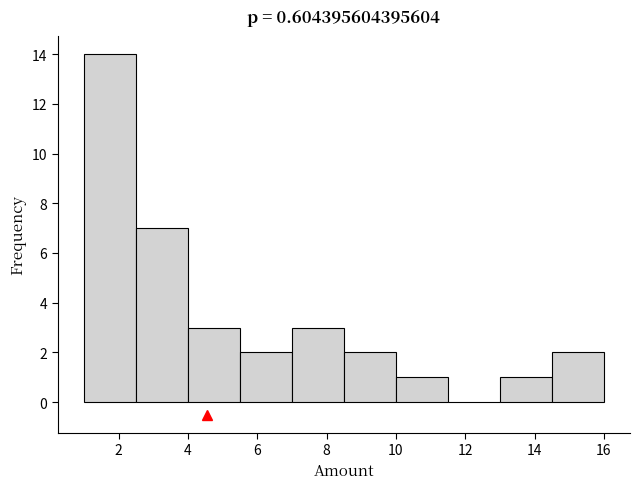

Reading left to right, transcribe this chart: for each bar, give the range it covers on the x-axis and its height. Neither the bar edges nor the heights are printed on the chart, so give them approximately, as read against the axes.

1.0 to 2.5: 14
2.5 to 4.0: 7
4.0 to 5.5: 3
5.5 to 7.0: 2
7.0 to 8.5: 3
8.5 to 10.0: 2
10.0 to 11.5: 1
11.5 to 13.0: 0
13.0 to 14.5: 1
14.5 to 16.0: 2